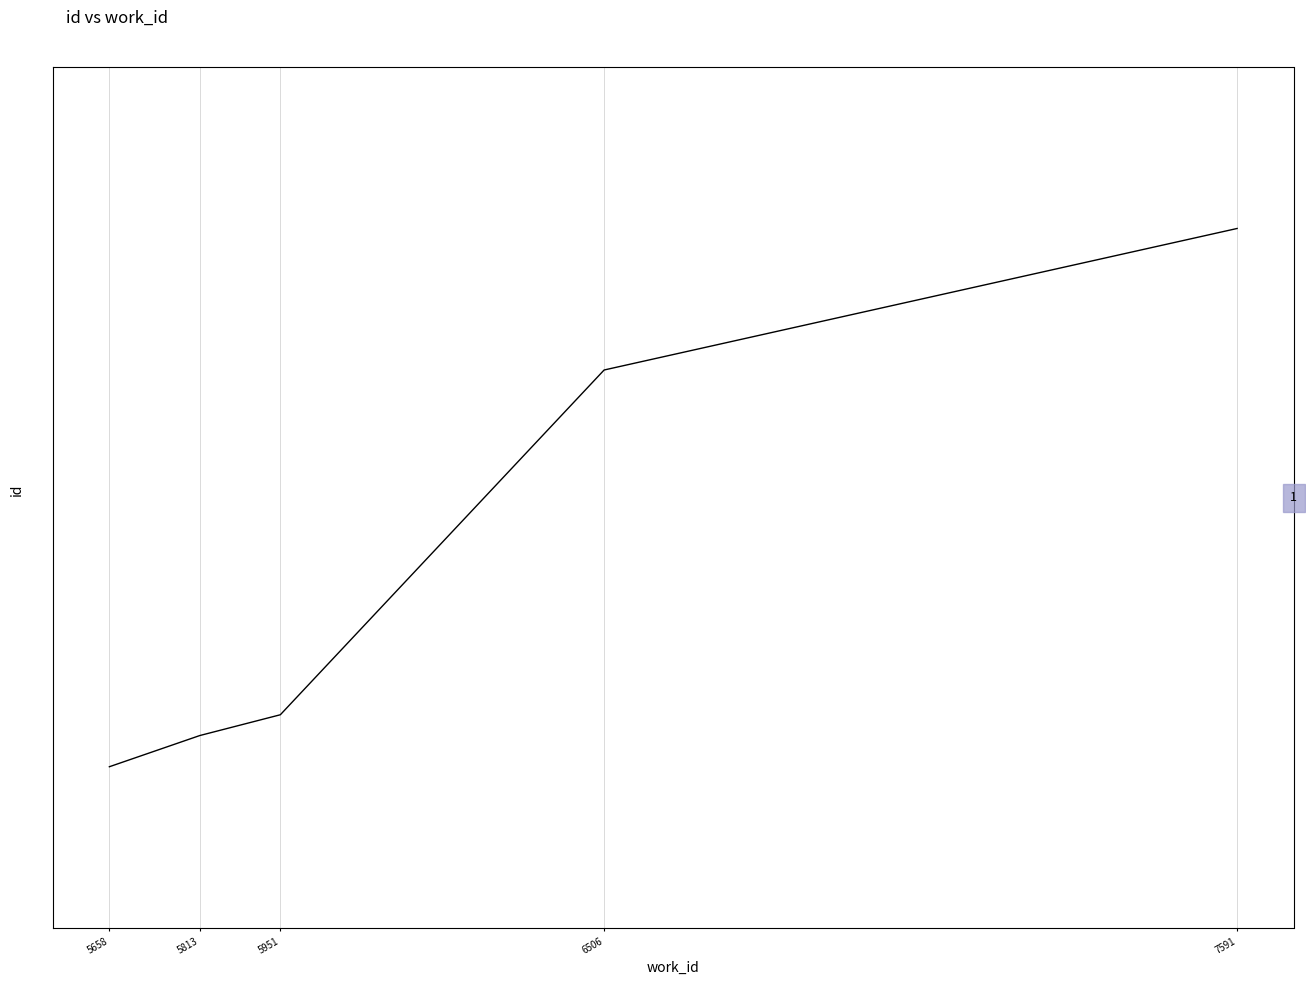

At which category does the chart reach its minimum across all series?

5658